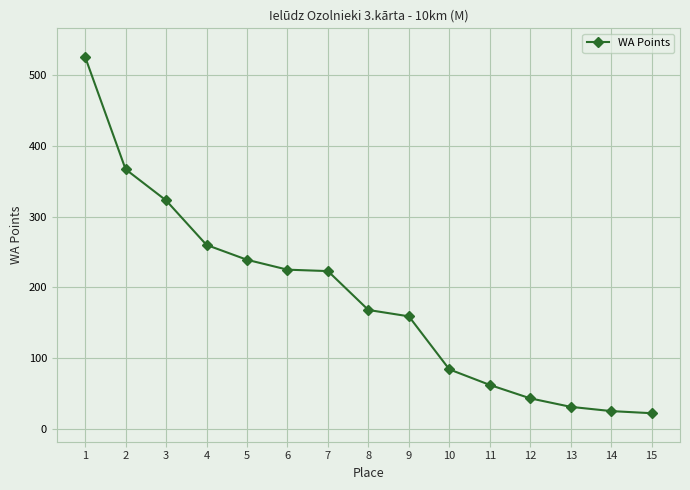

Does the chart have visible grid lines?

Yes